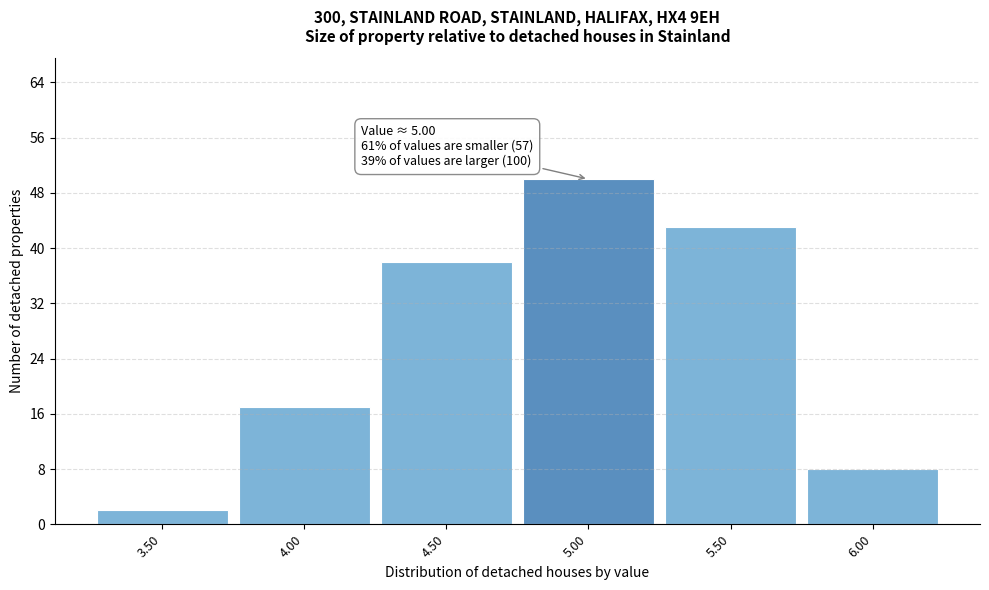

Reading right to left, transcribe all the data shown in this chart.

6.00=8	5.50=43	5.00=50	4.50=38	4.00=17	3.50=2